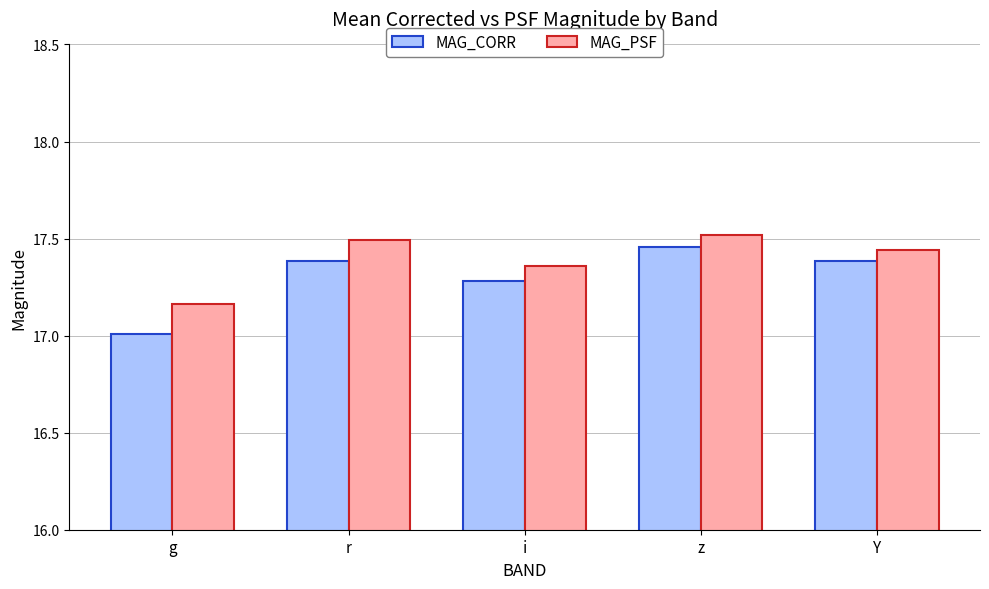

The value of MAG_CORR at z is 28.3. True or false?

False